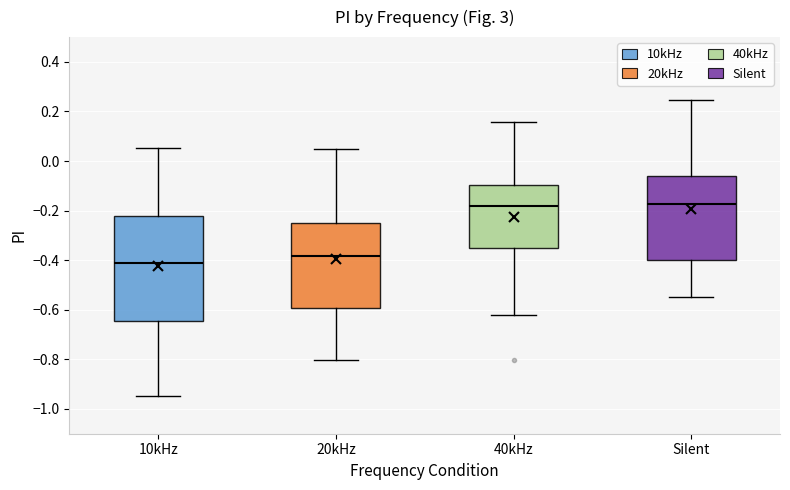

Reading left to right, transcribe this box plot: for each box, give where its median line is, the range the box spans, and where its two whiskers end, as read against the y-axis. The values are not printed on the chart, so give them approximately, as read against the axis.

10kHz: median -0.42, box -0.64 to -0.22, whiskers -0.94 to 0.06
20kHz: median -0.38, box -0.60 to -0.24, whiskers -0.80 to 0.06
40kHz: median -0.18, box -0.36 to -0.10, whiskers -0.62 to 0.16
Silent: median -0.18, box -0.40 to -0.06, whiskers -0.54 to 0.24